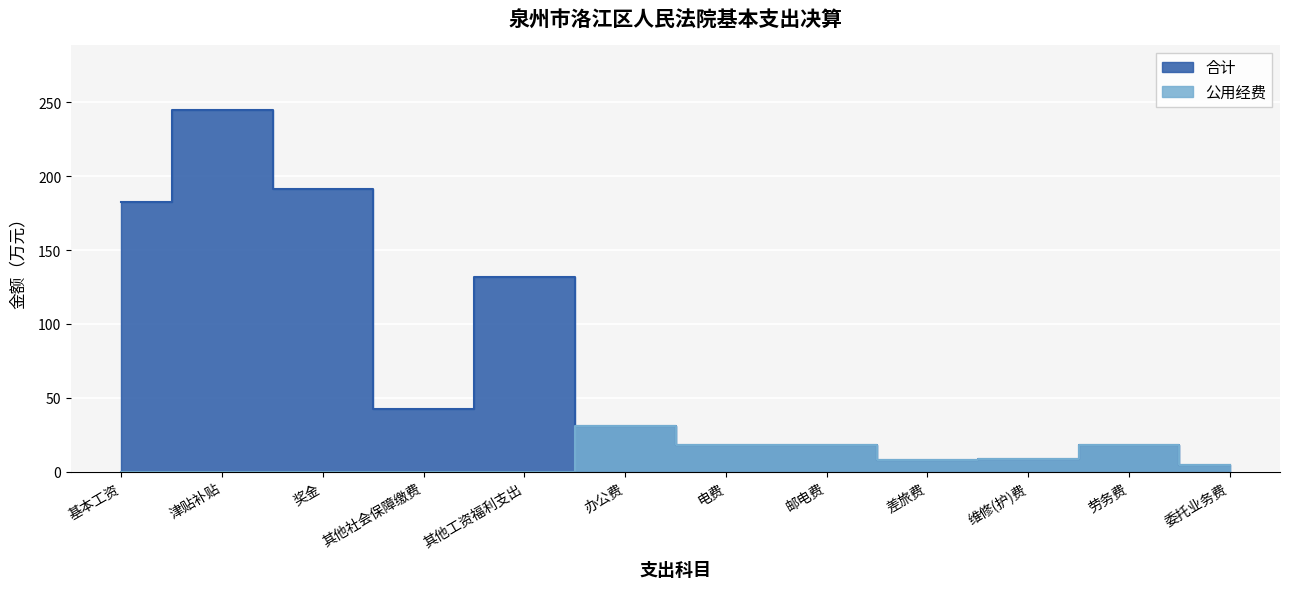

List the labels in order of 合计 value, largest first.

津贴补贴, 奖金, 基本工资, 其他工资福利支出, 其他社会保障缴费, 办公费, 劳务费, 电费, 邮电费, 维修(护)费, 差旅费, 委托业务费